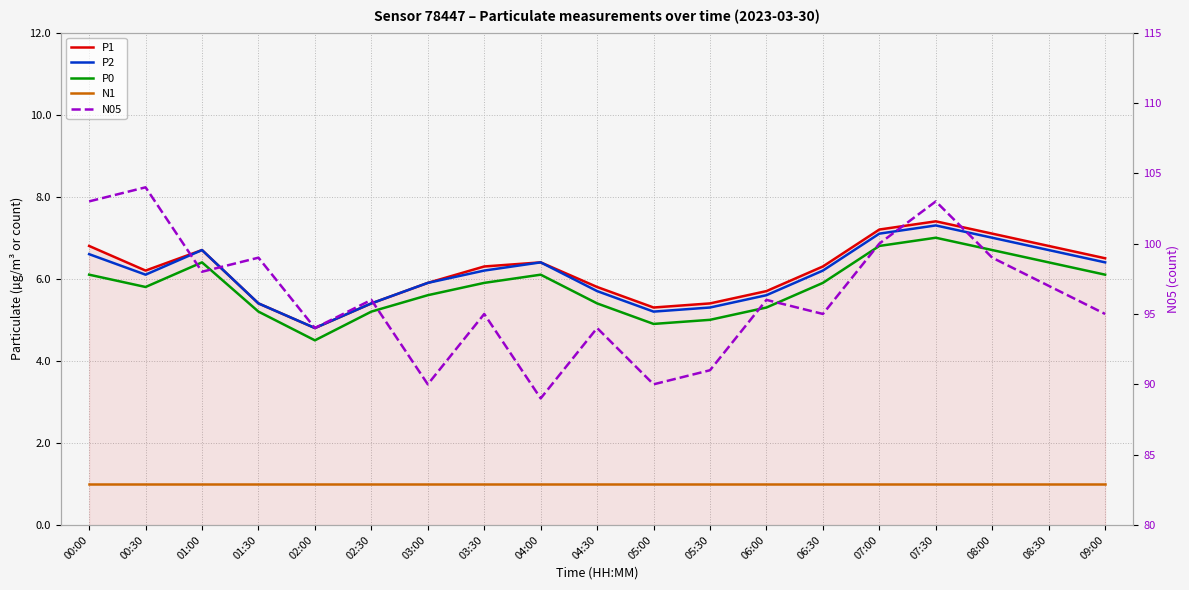

How many data points does each series have?

19